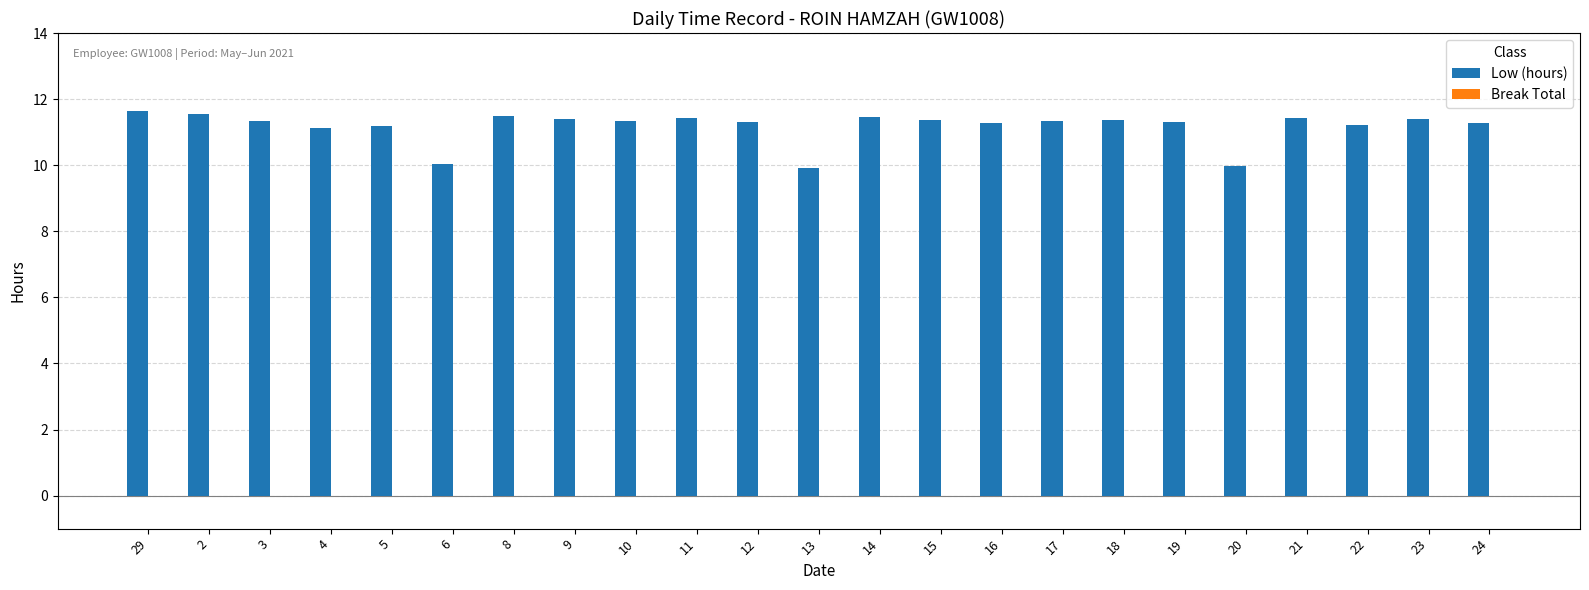

What is the ratio of the value at 16 to the value at 4?

1.0